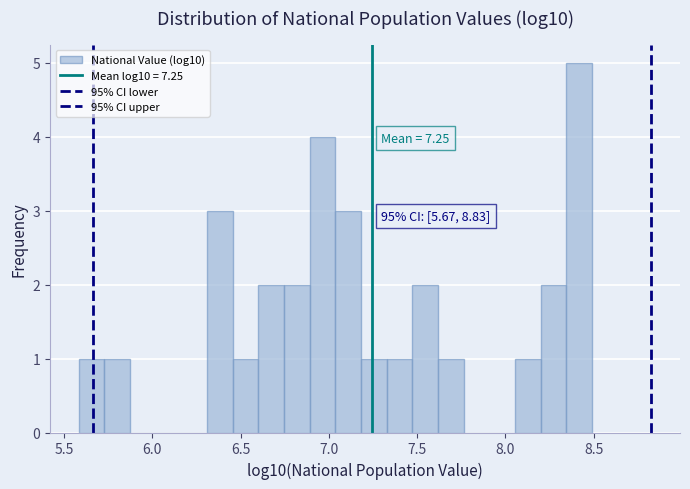

Around what value on the x-axis is the tallest bar? Give the approximate position of its centre, as read against the axis.

8.40